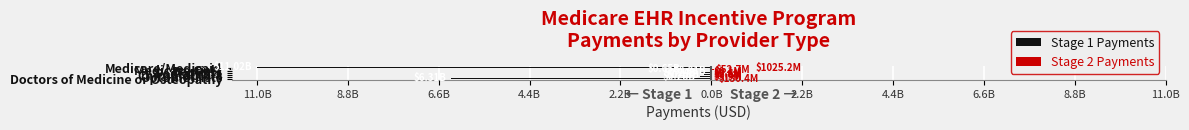

What are all the series names shown in the legend?

Stage 1 Payments, Stage 2 Payments